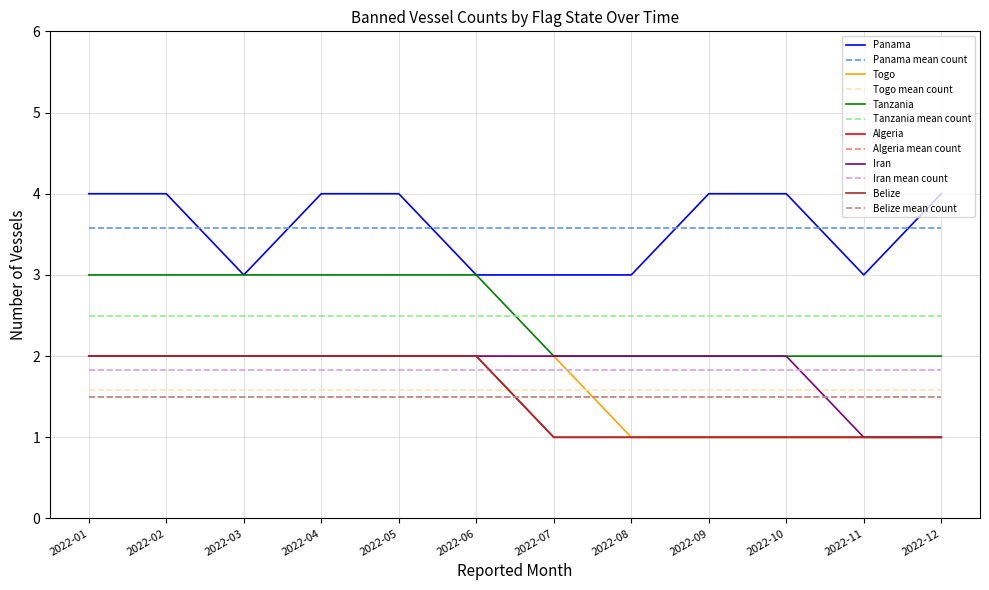

Which series has the widest spread of values?

Panama